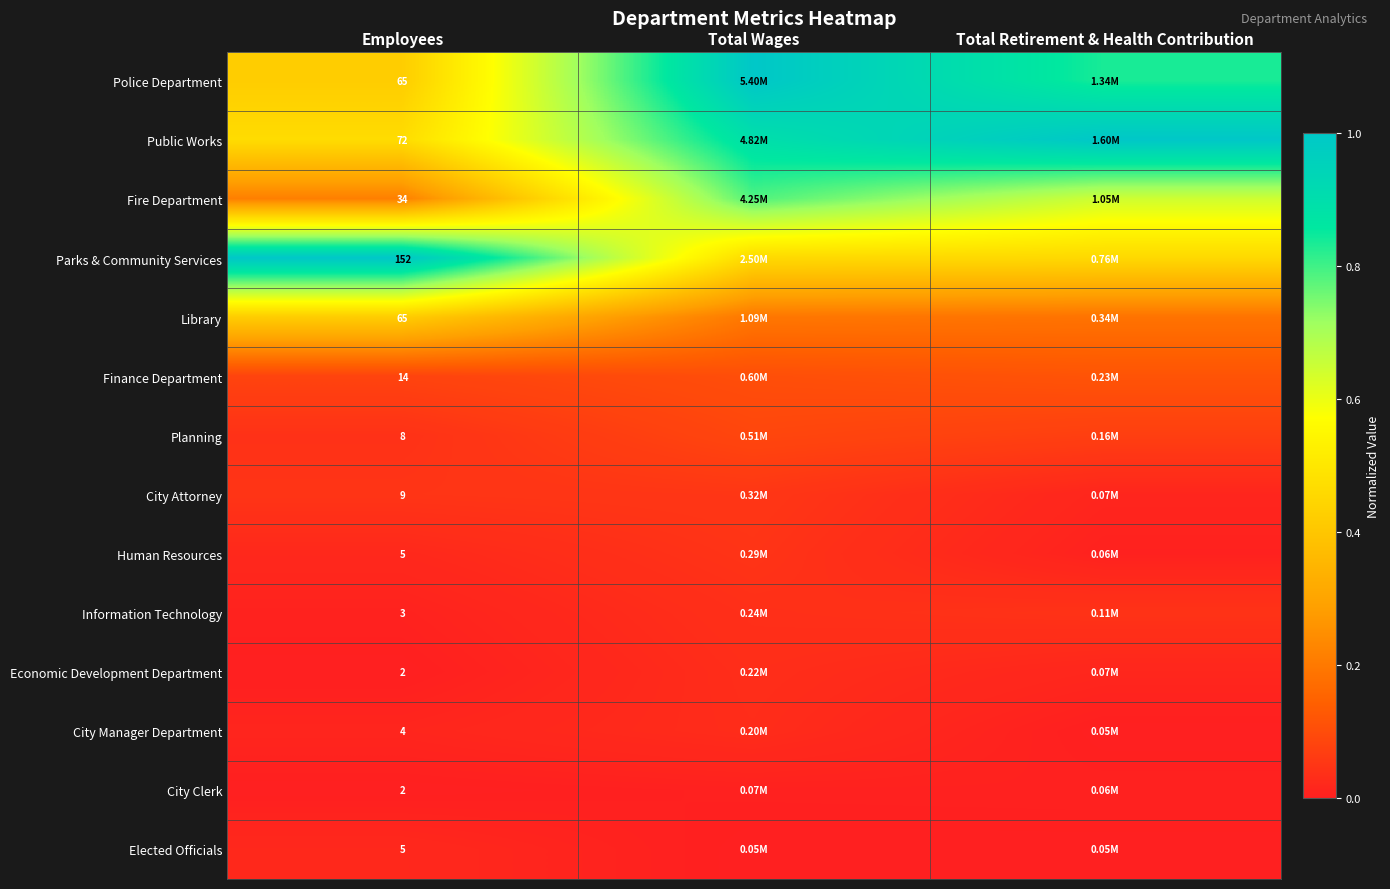

Is the value of Public Works at Employees greater than the value of Library at Employees?

Yes